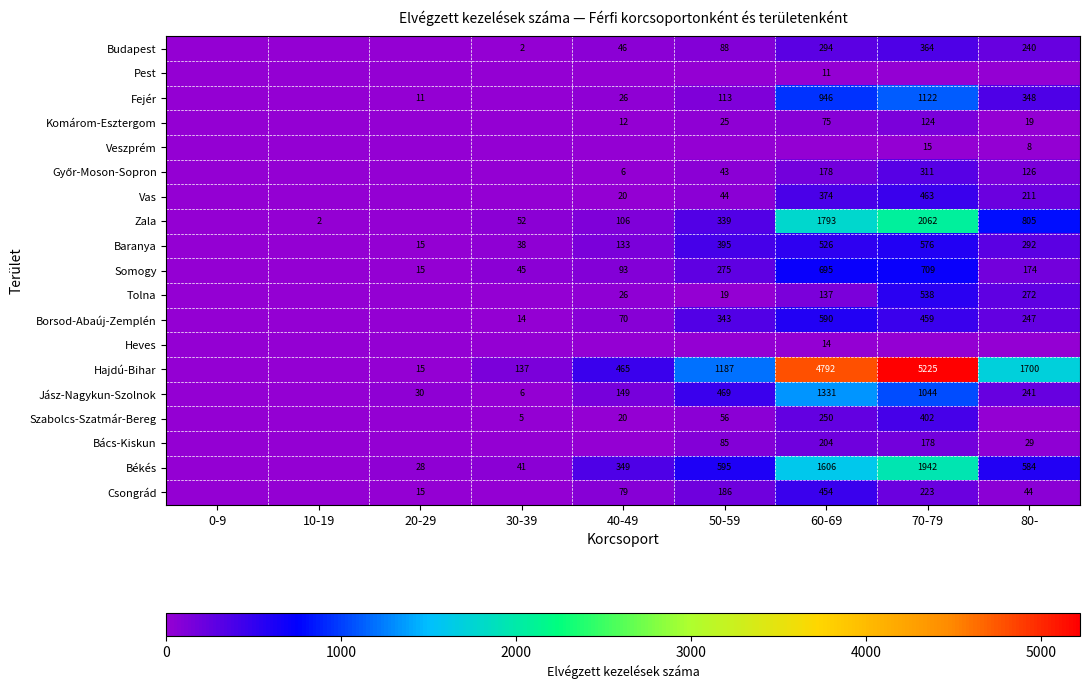

Is it true that Budapest equals 46 at 40-49?

True